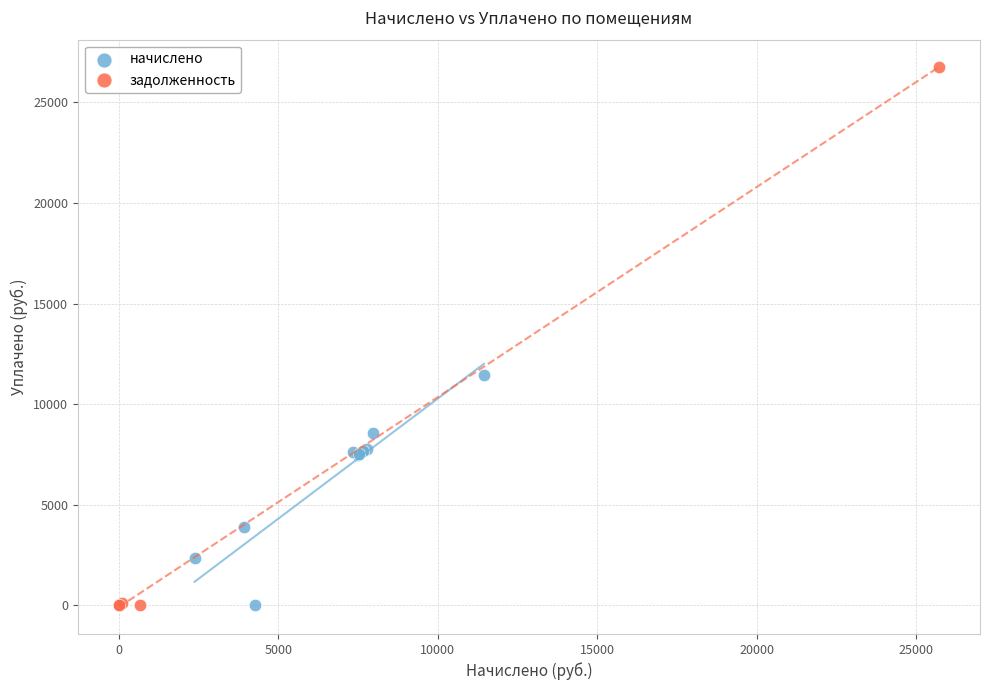

Which series has the widest spread of Y values?

задолженность